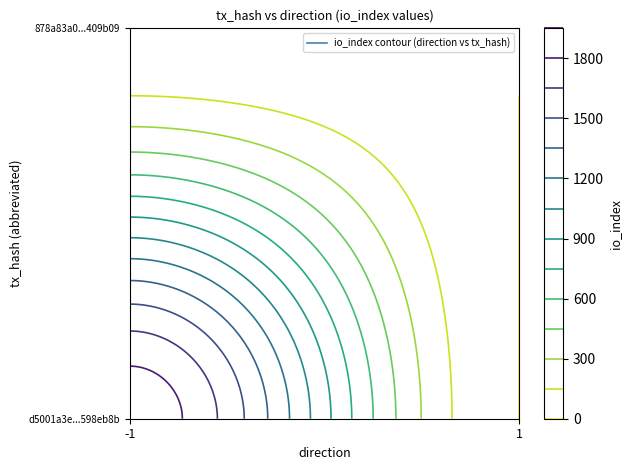

Read the d5001a3e987fcb68750e27144be82faa598eb8b value at -1.

1894